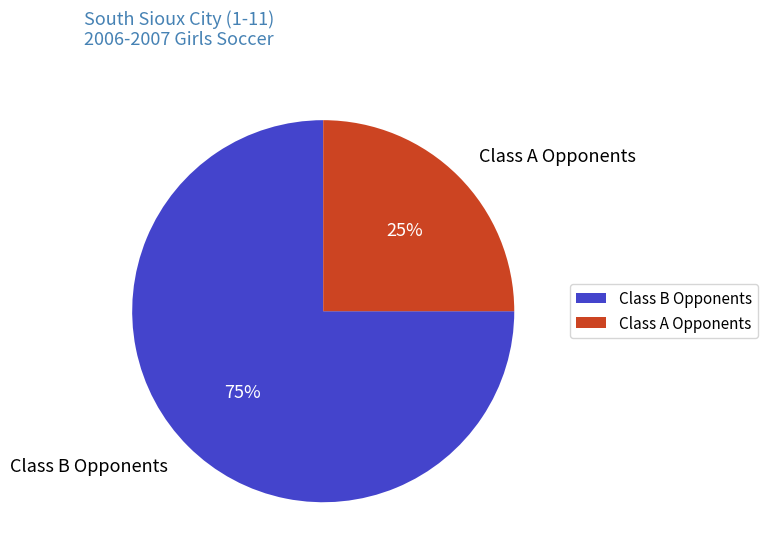

Which slice is the largest?

Class B Opponents